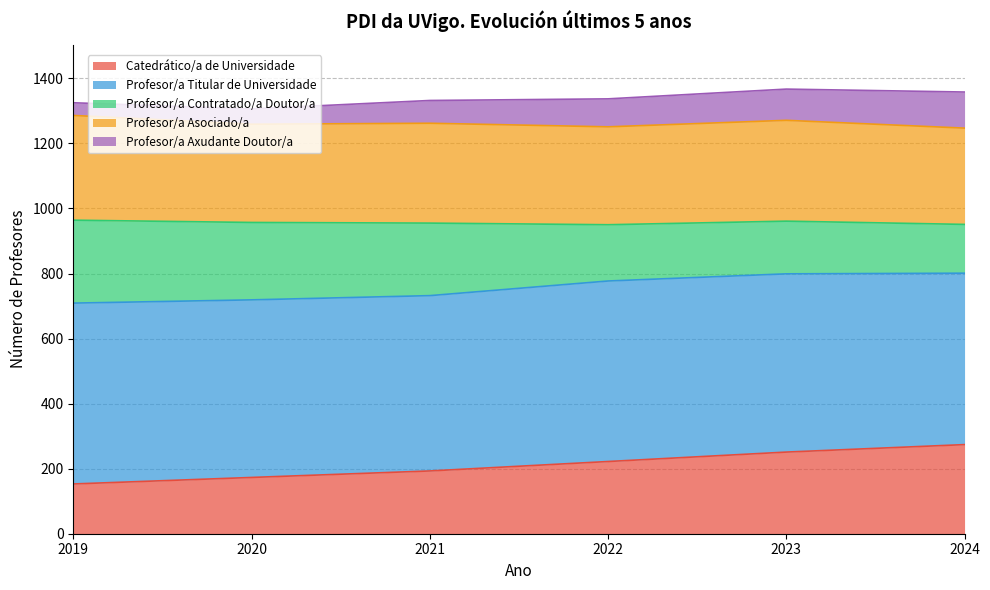

True or false: Catedrático/a de Universidade has a value of 240 at 2020.

False